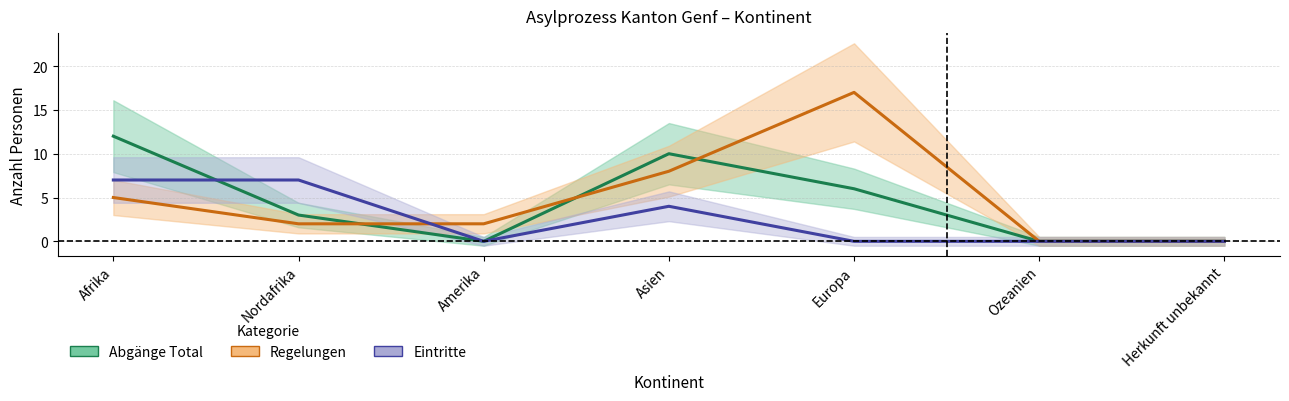

Which category has the lowest value in the Regelungen series?

Ozeanien